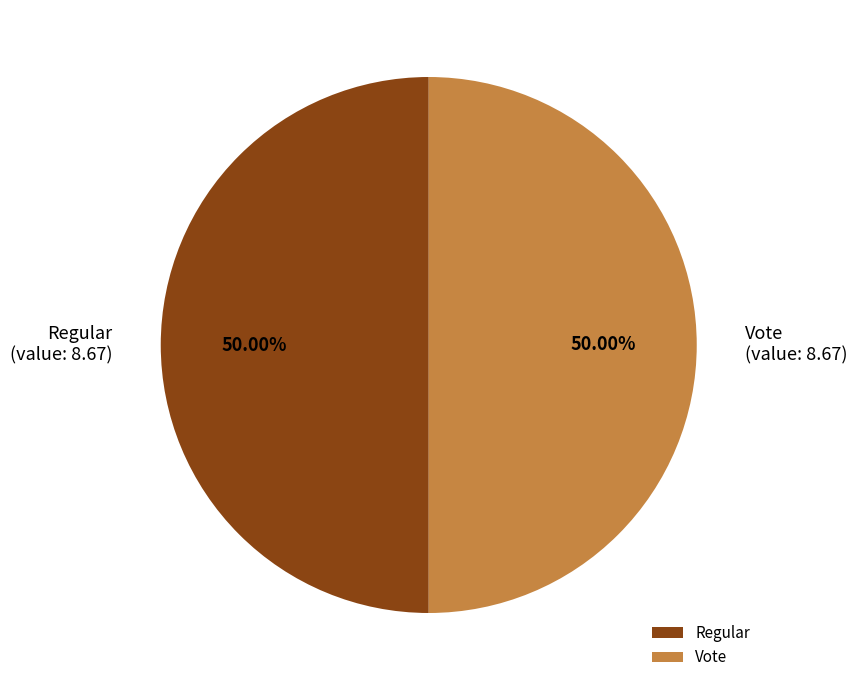

What is the ratio of the value at Regular to the value at Vote?

1.0